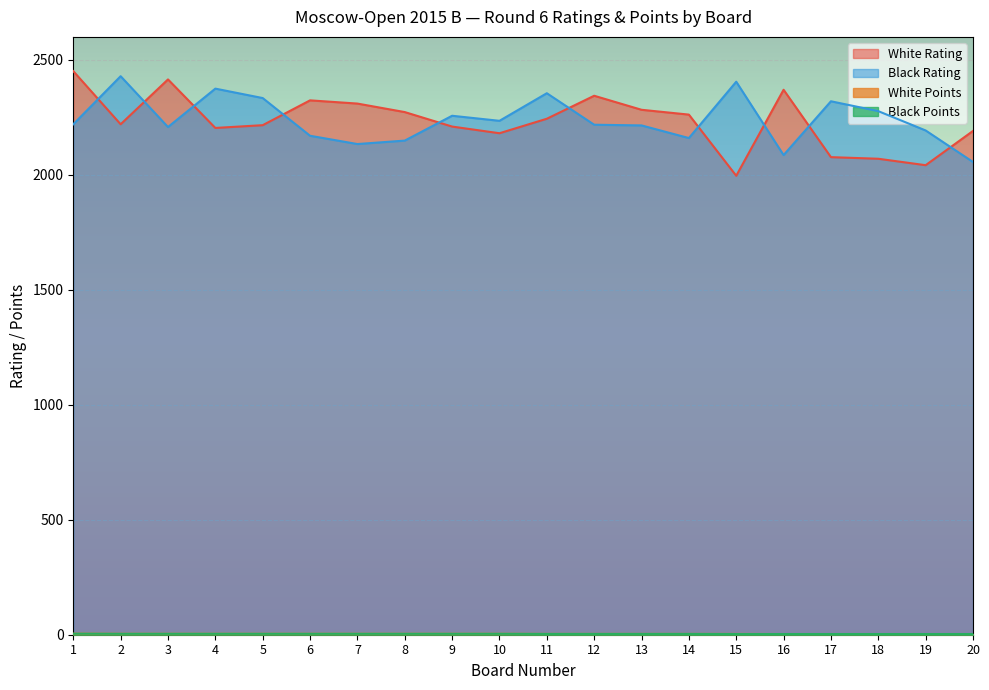

Is it true that White Rating equals 897.9 at 7?

False